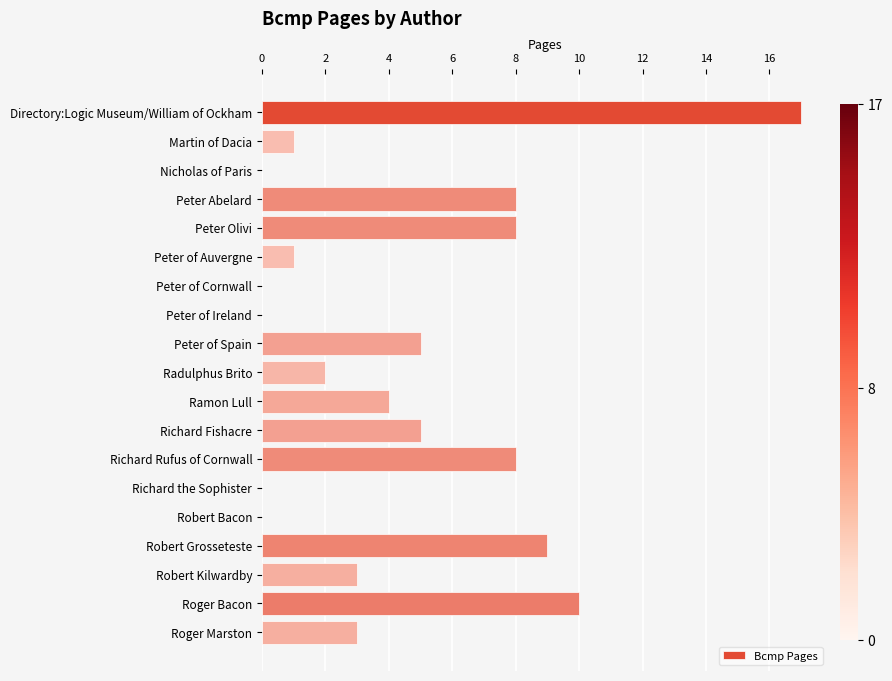

The chart shows a value of 0 at Robert Bacon. True or false?

True